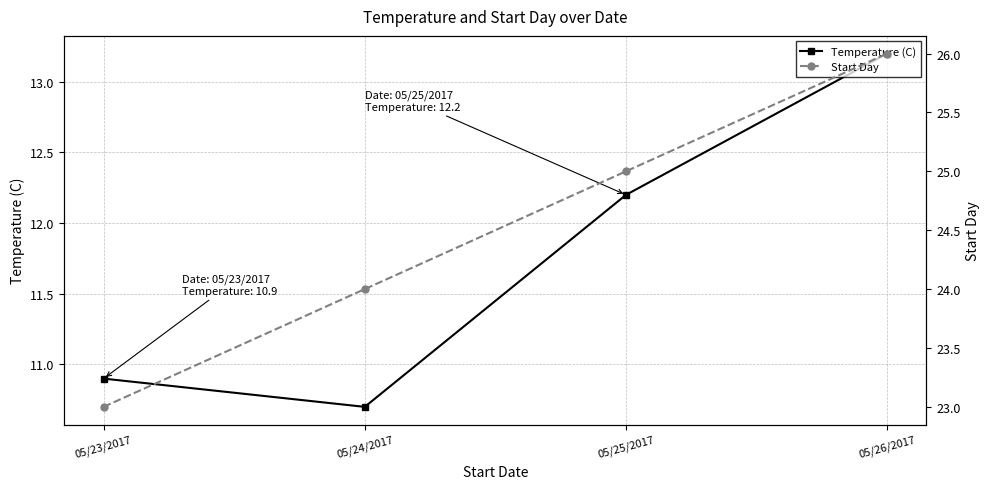

At which label is Temperature (C) closest to 11?

05/23/2017